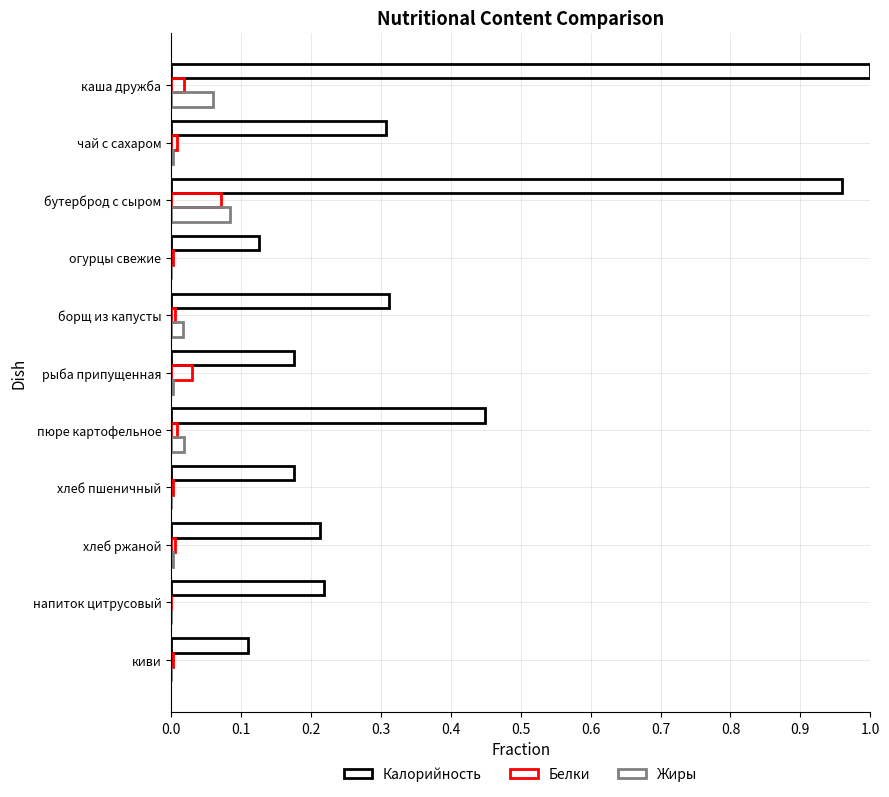

Which series has the largest total across all categories?

Калорийность